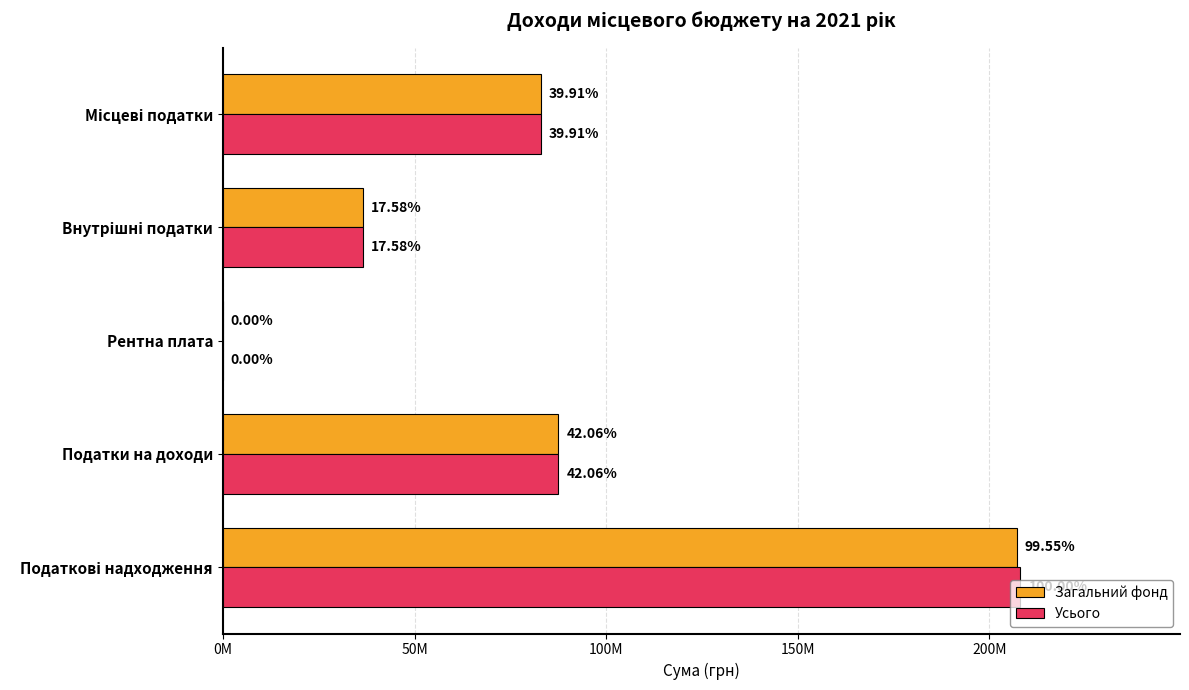

Which series has the largest total across all categories?

Усього